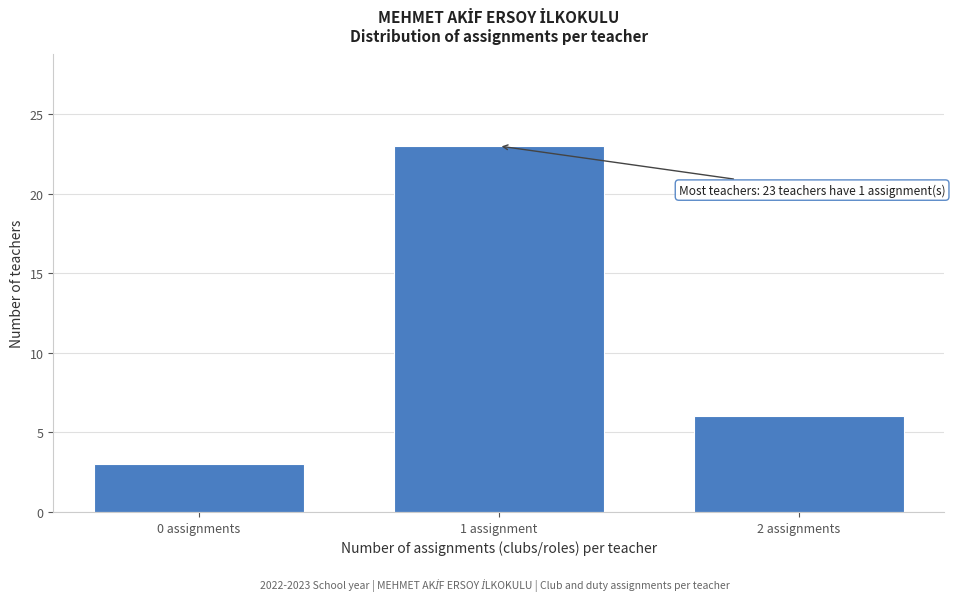

Reading left to right, what are all the values shown in this chart?

0 assignments=3	1 assignment=23	2 assignments=6